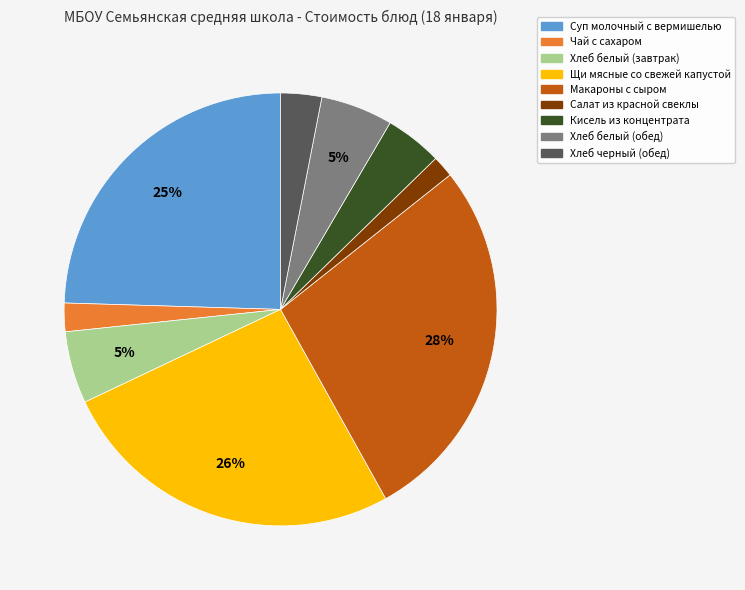

True or false: Хлеб черный (обед) accounts for 16% of the total.

False